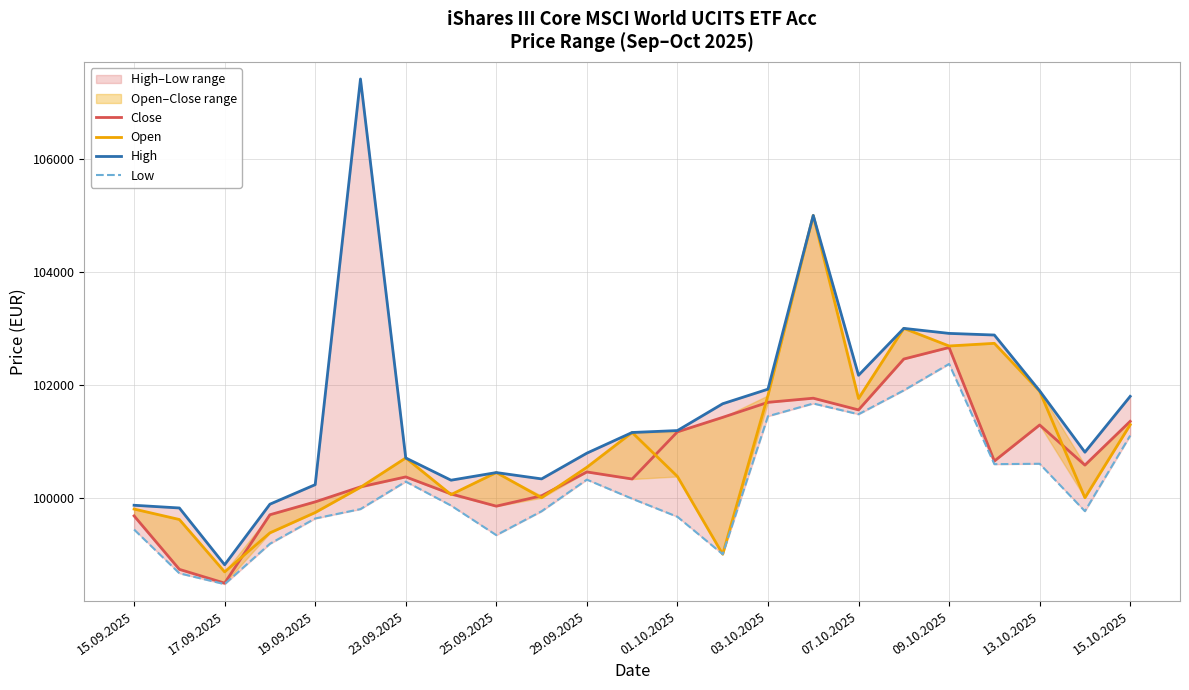

At 17, list the series in order from smallest to largest.

Low, Close, Open, High